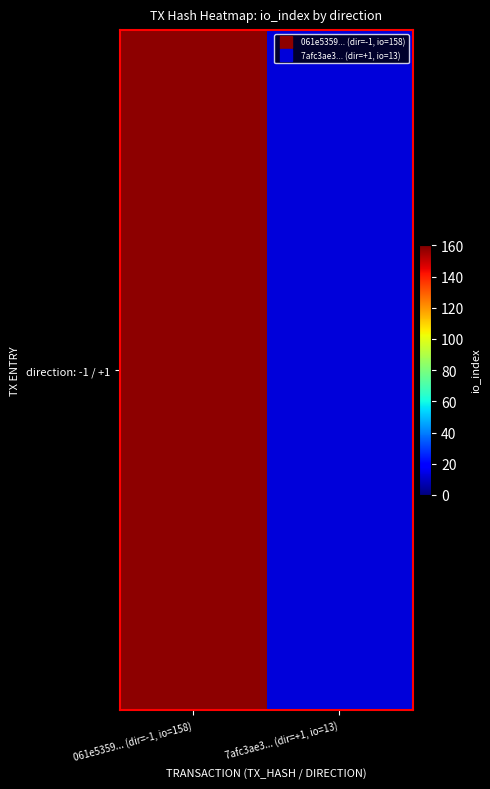

What is the greatest value displayed?

158